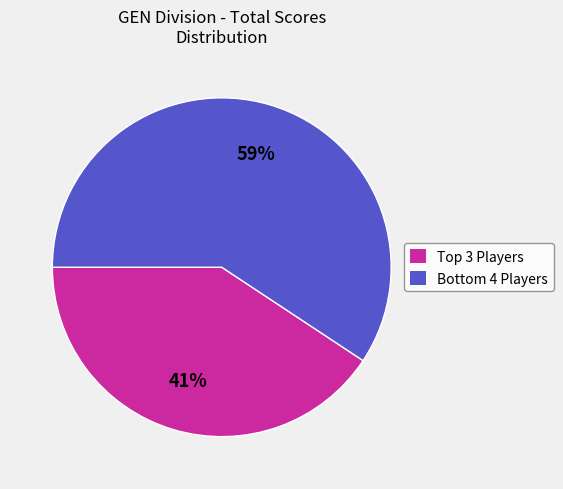

To the nearest percent, what is the average slice percentage?

50%